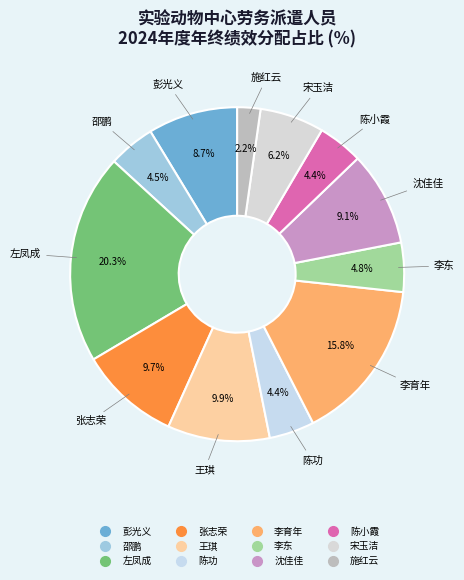

What percentage is NOT represented by 陈小霞?

95.6%